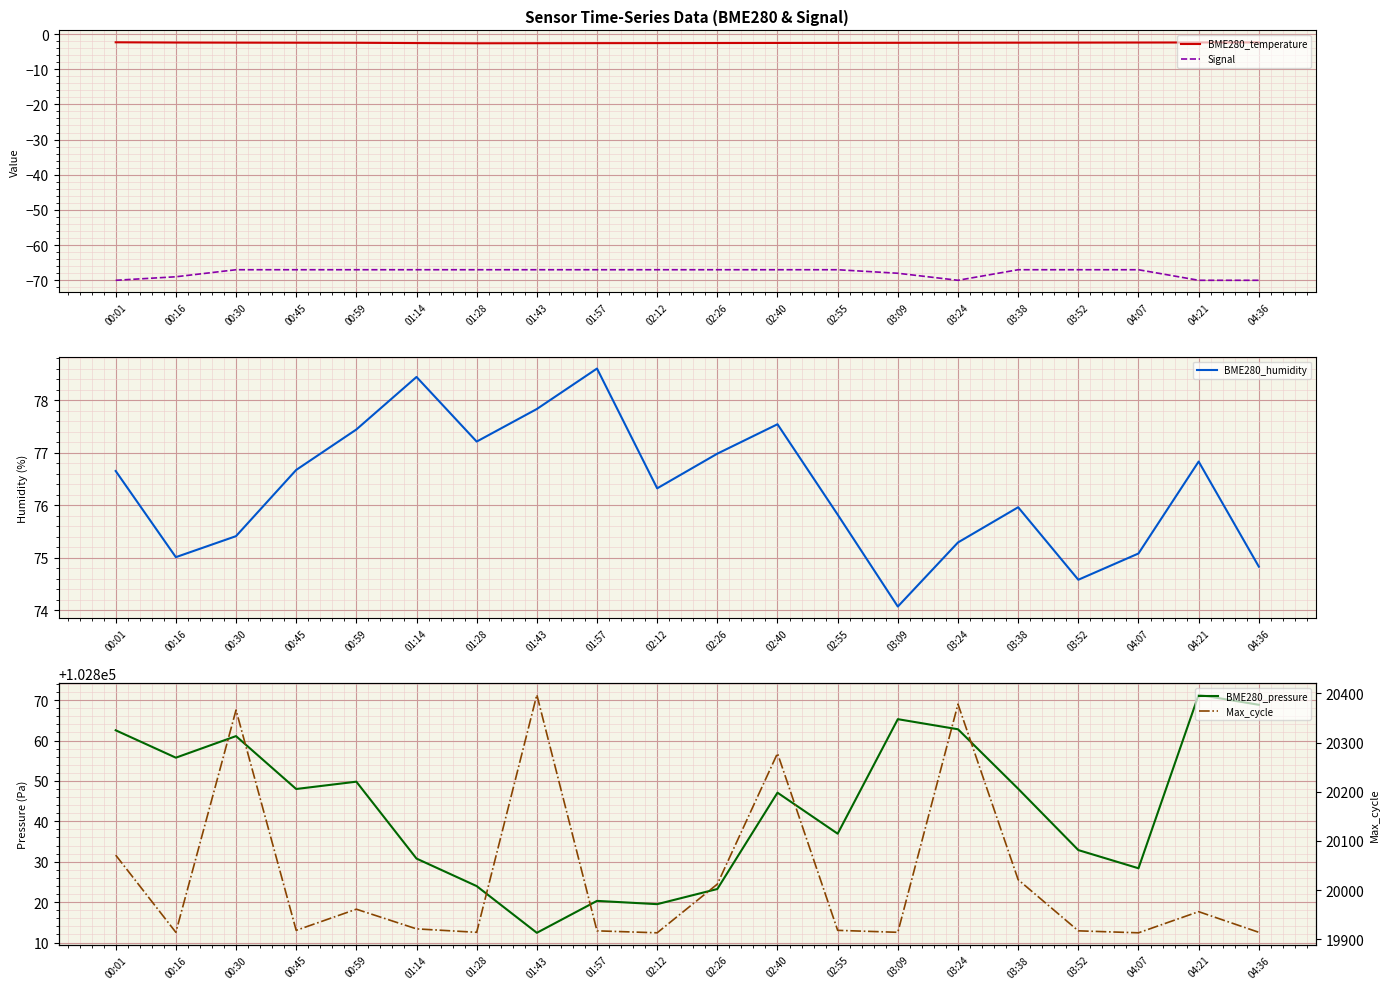

What are all the series names shown in the legend?

BME280_temperature, Signal, BME280_humidity, BME280_pressure, Max_cycle